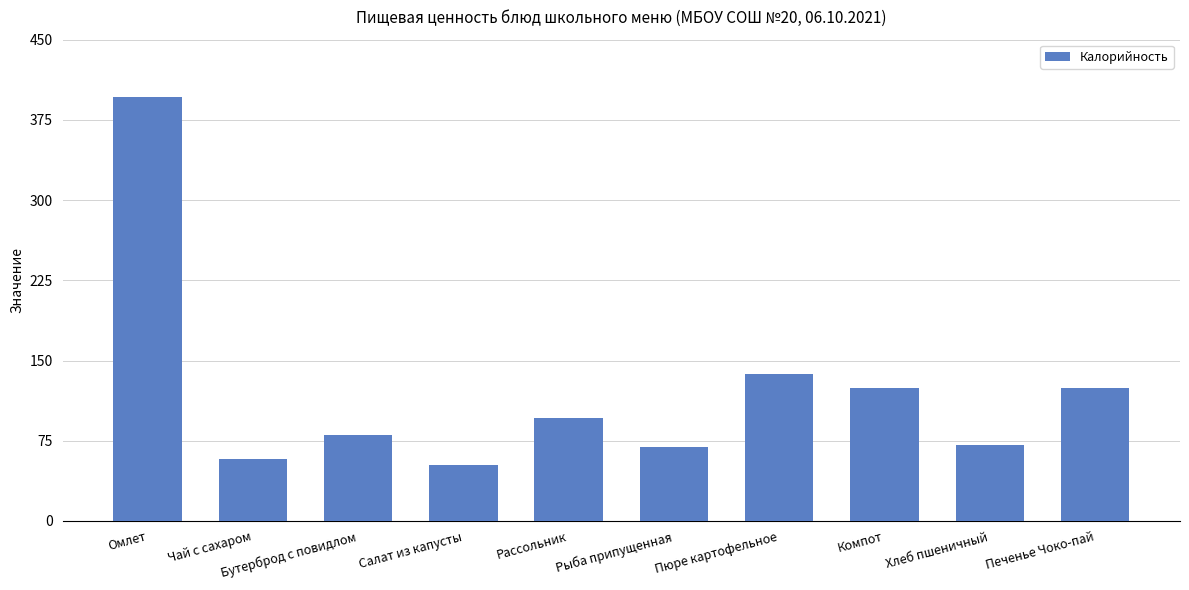

What is the sum of the values at Рыба припущенная and Омлет?

465.7